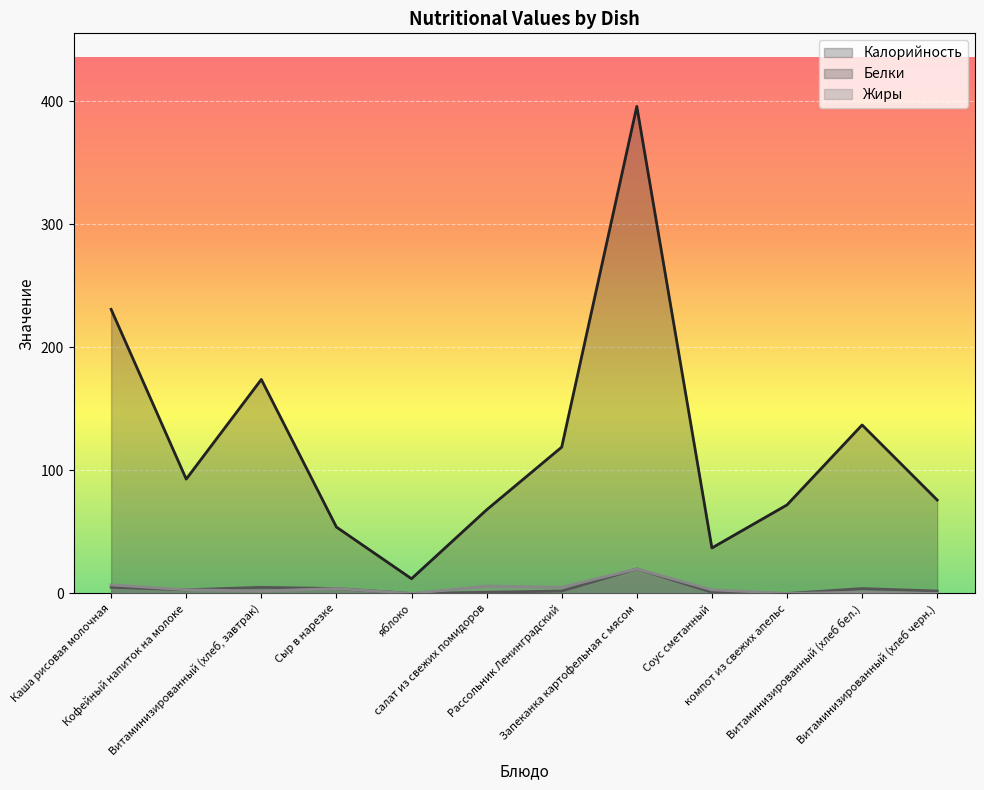

What is the approximate value of Жиры at Каша рисовая молочная, to the nearest 5?

5